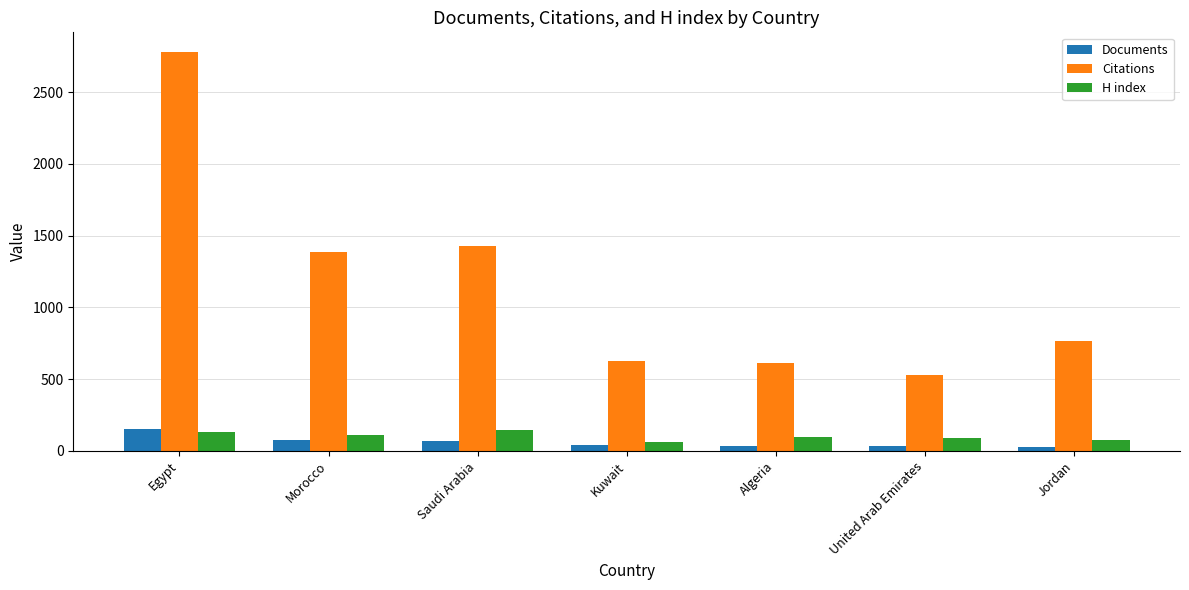

How many data points in Citations are less than 766?

3